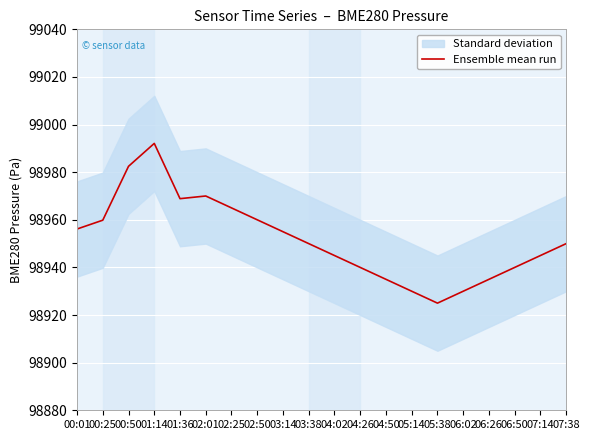

What is the smallest value displayed?

98925.0